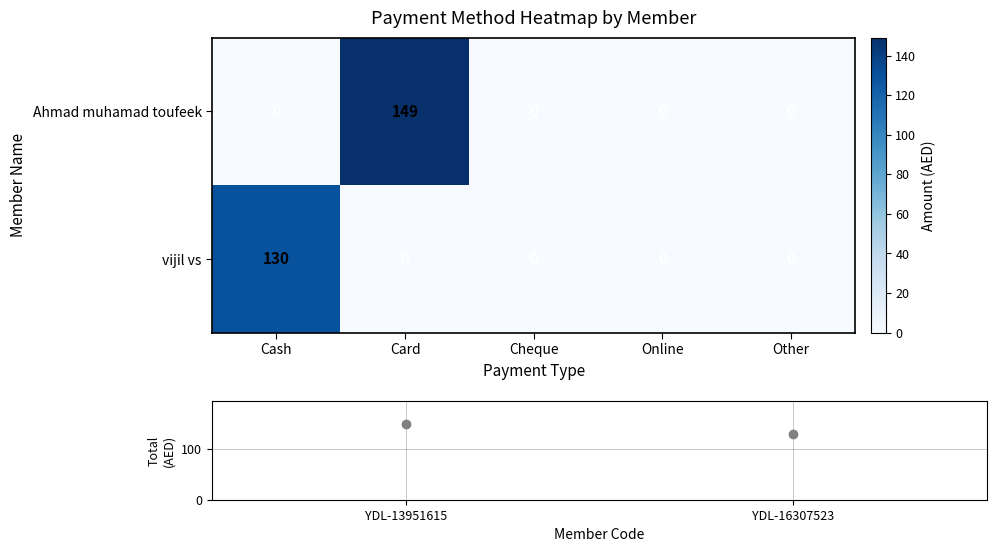

Reading left to right, transcribe all the data shown in this chart.

Ahmad muhamad toufeek: 0	149	0	0	0
vijil vs: 130	0	0	0	0